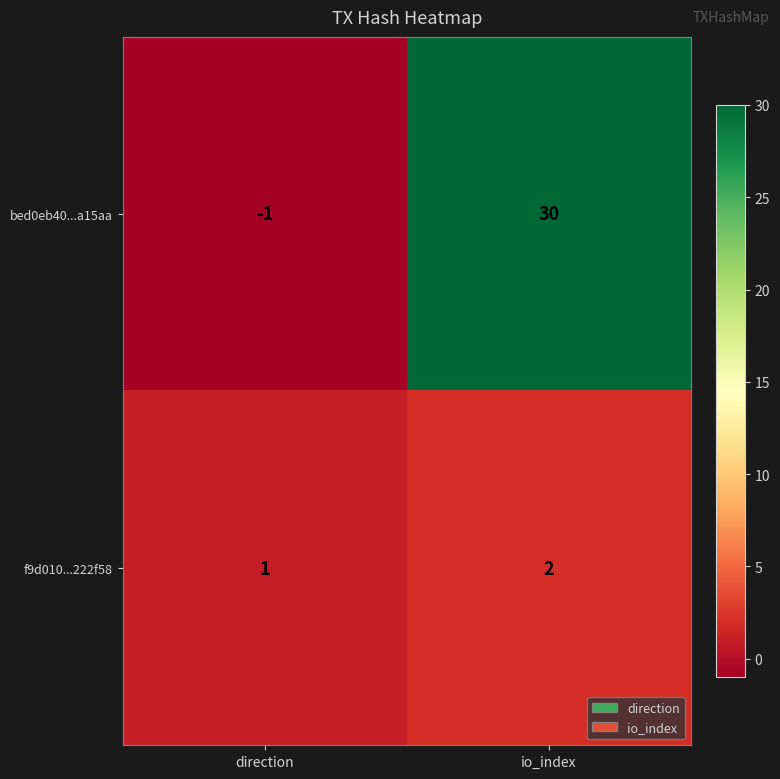

Which series has the largest total across all categories?

bed0eb40...a15aa